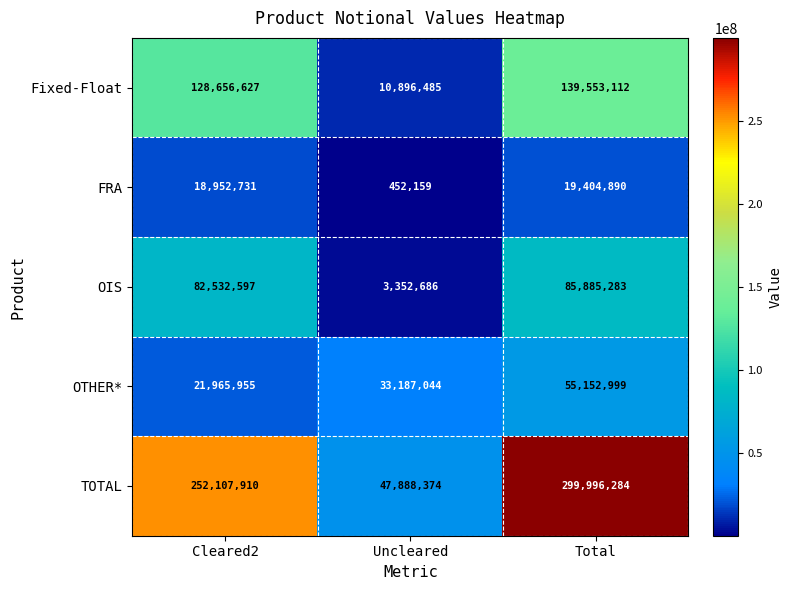

The value of FRA at Cleared2 is 18952731. True or false?

True